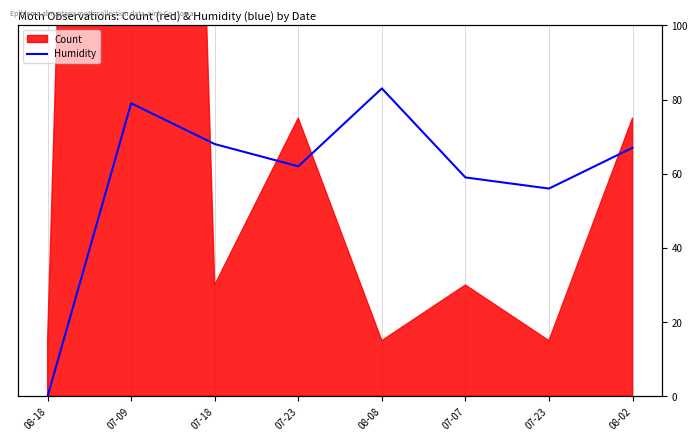

Rank the categories by value from highest to lowest.

08-08, 07-09, 07-18, 08-02, 07-23, 07-07, 07-23, 08-18